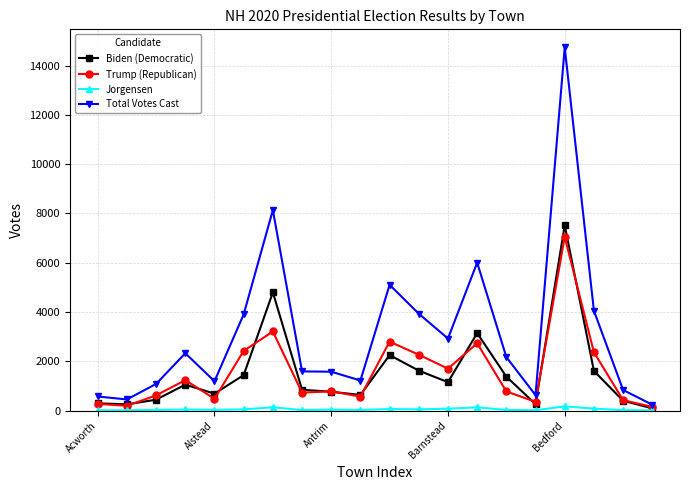

True or false: Trump (Republican) has more than 2 points higher than both neighbors.

True